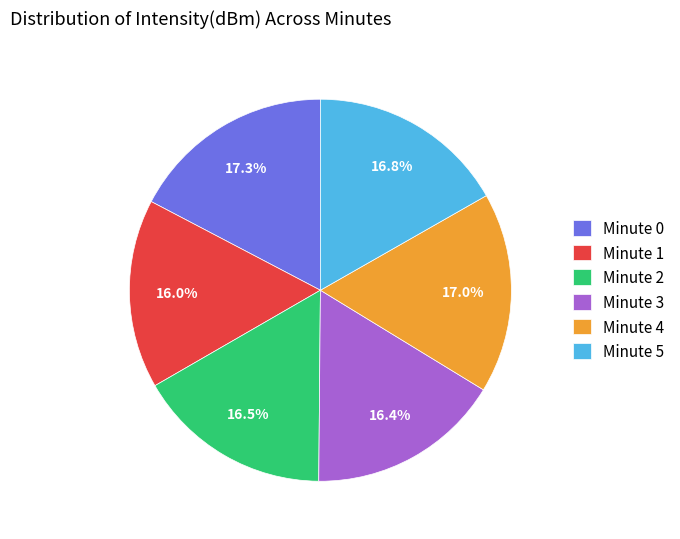

Combined, what portion of the pie is Minute 0 and Minute 4?

34.3%